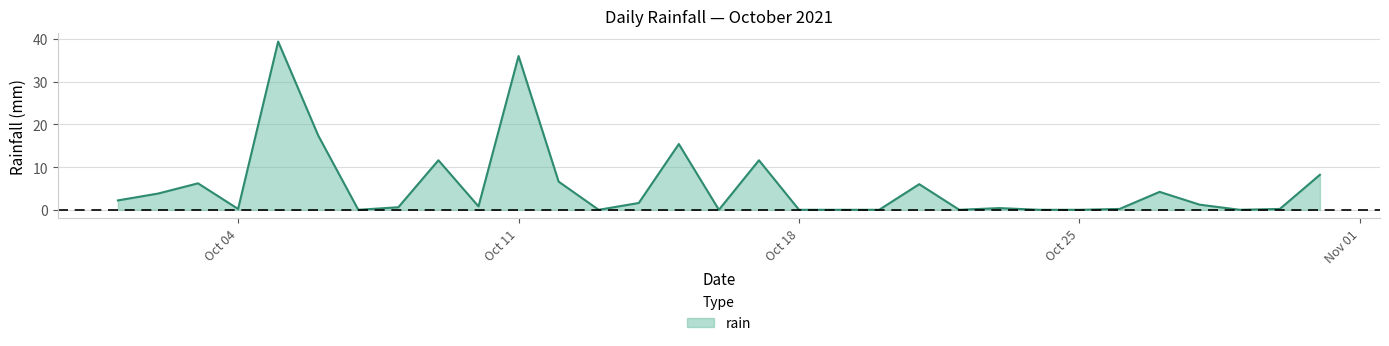

What is the difference between the maximum and minimum values?

39.4